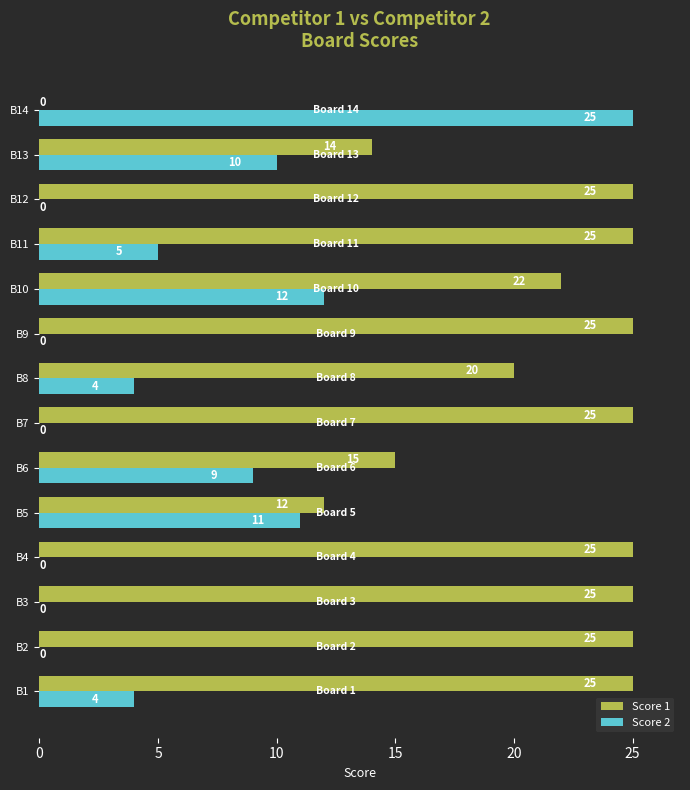

What is the sum of all Score 1 values?

283